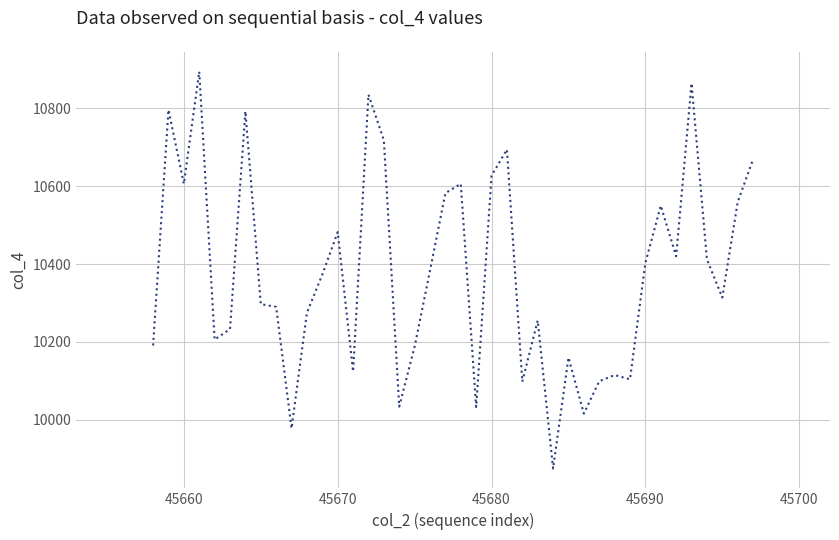

What is the maximum value shown in the chart?

10894